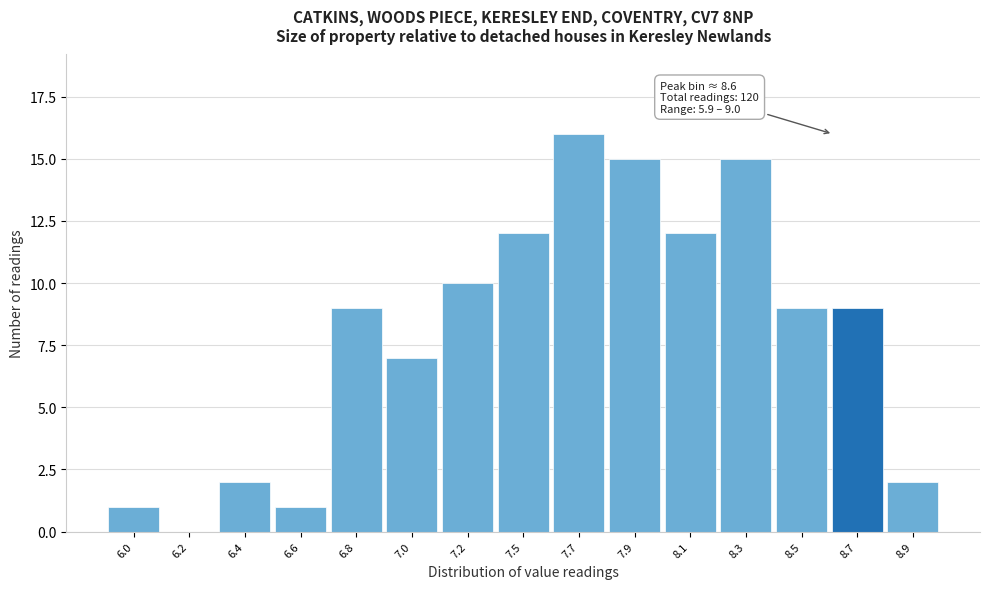

Reading left to right, list all the values displayed in this chart.

6.0=1	6.2=0	6.4=2	6.6=1	6.8=9	7.0=7	7.2=10	7.5=12	7.7=16	7.9=15	8.1=12	8.3=15	8.5=9	8.7=9	8.9=2